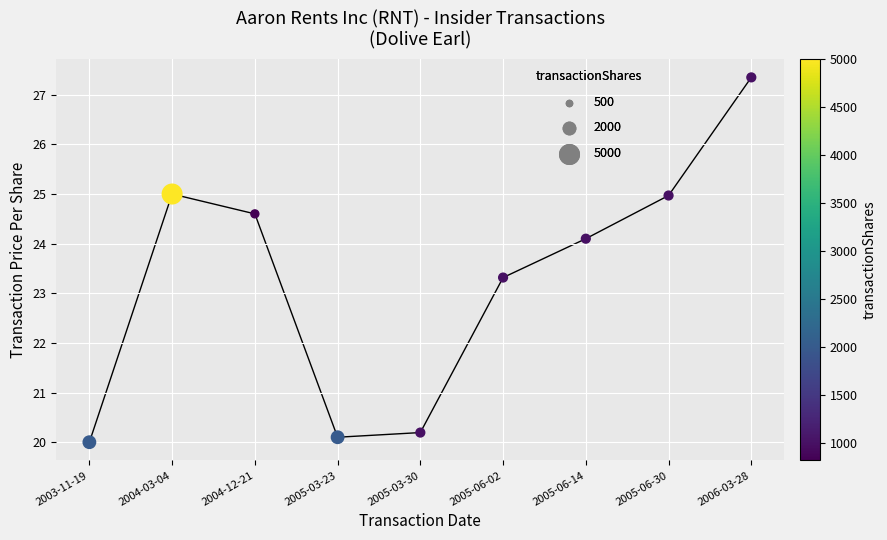

What is the average Y value?

23.3